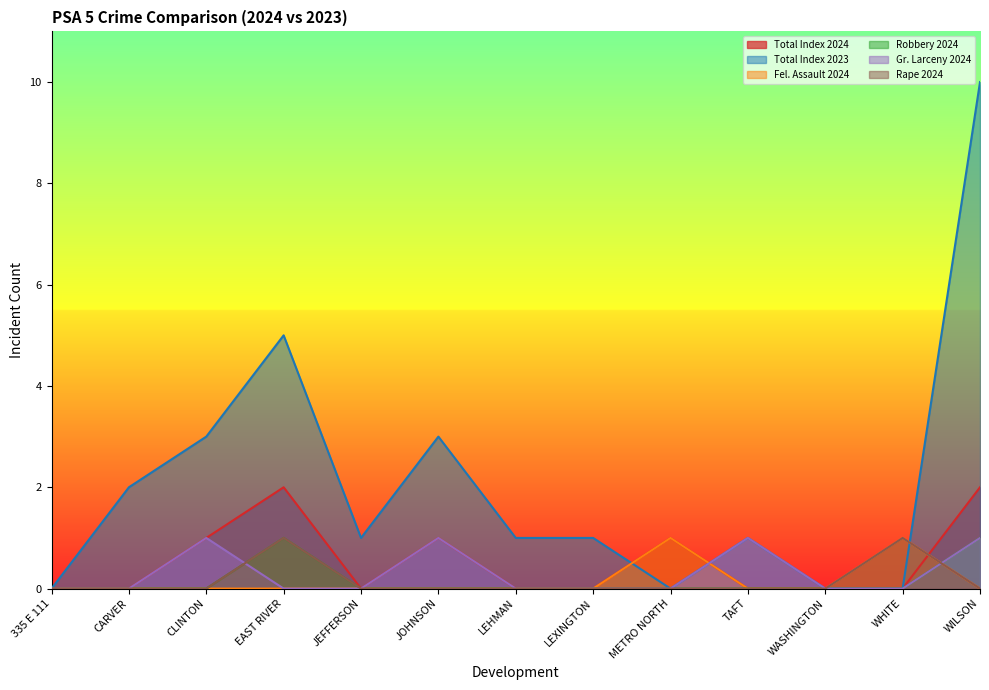

What is the maximum value shown in the chart?

10